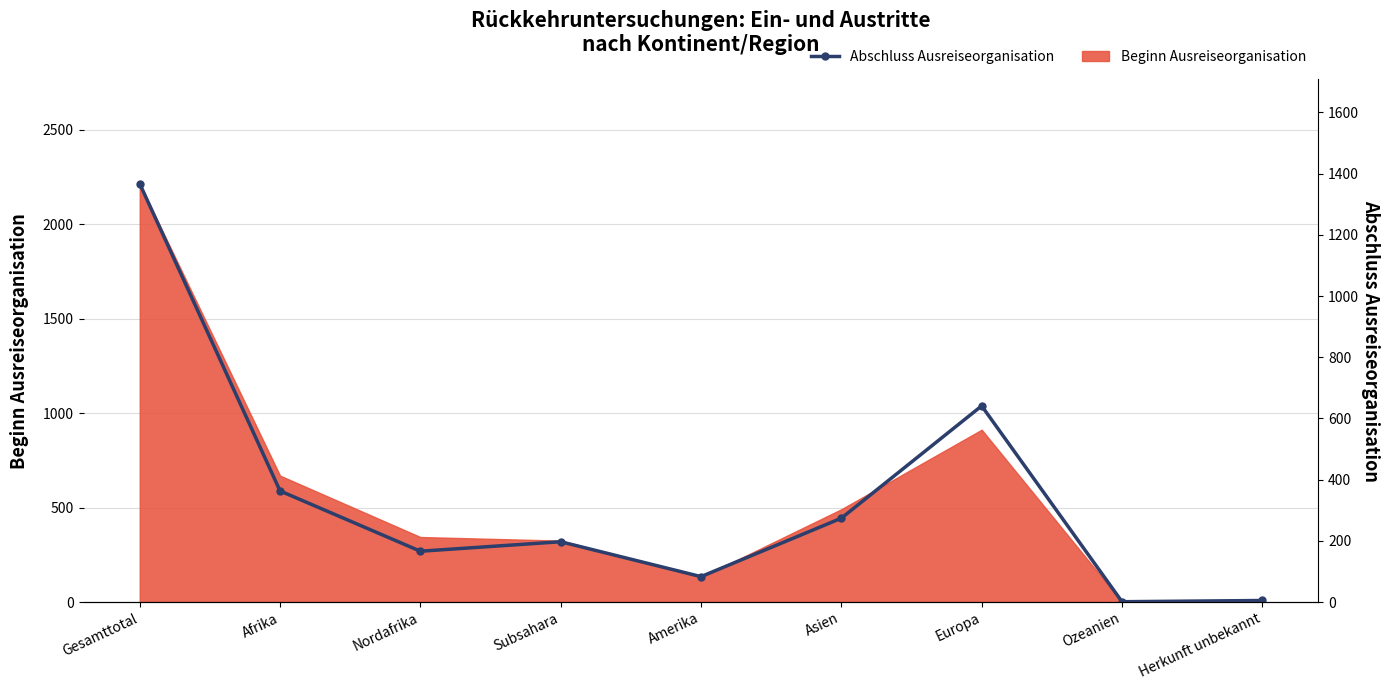

Approximately how many times larger is the value at Amerika compared to Herkunft unbekannt?

16.6